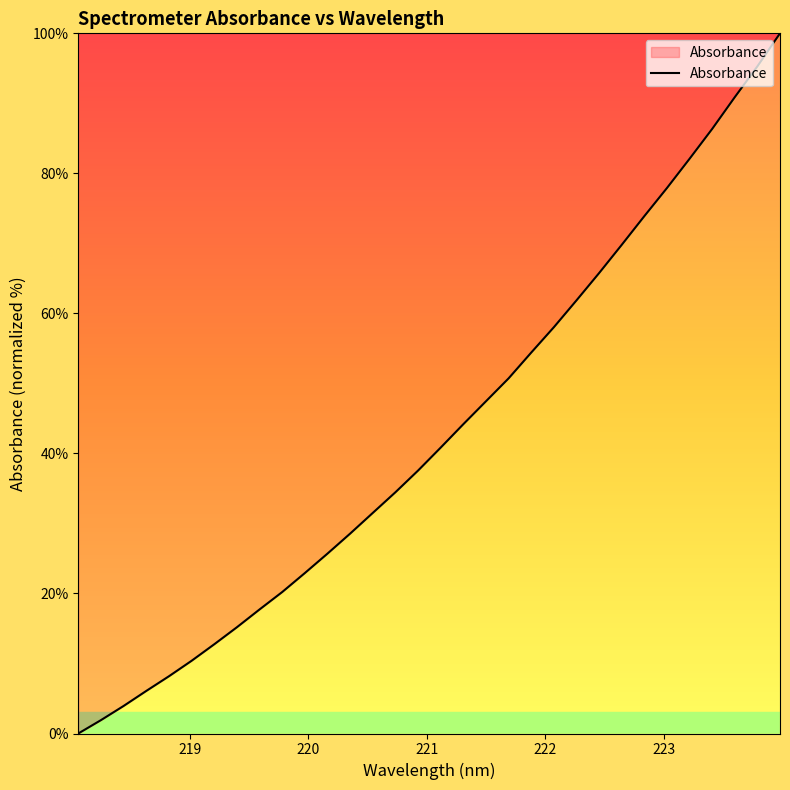

What is the greatest value displayed?

100.0